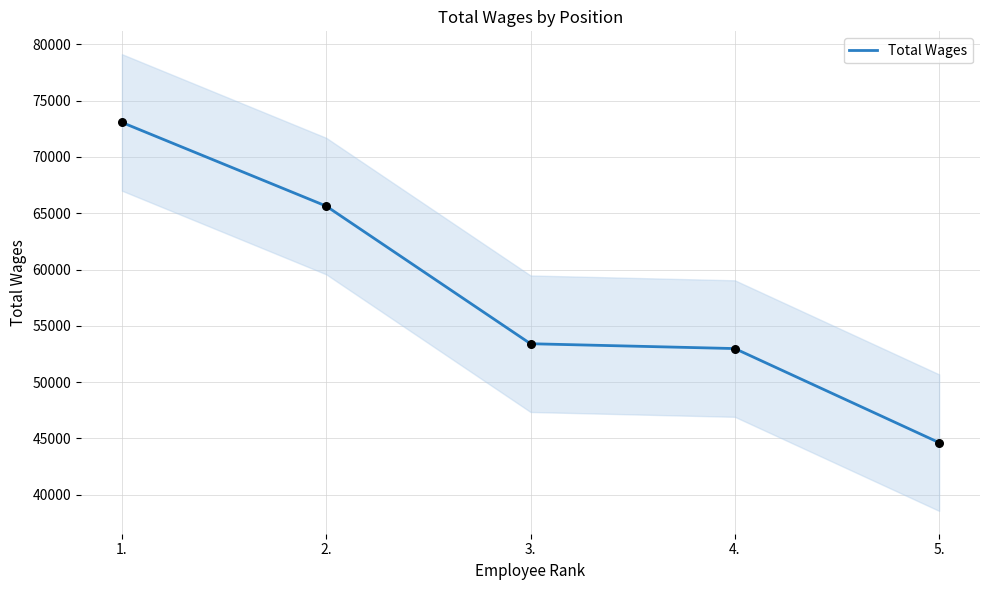

Approximately how many times larger is the value at 5. compared to 2.?

0.7